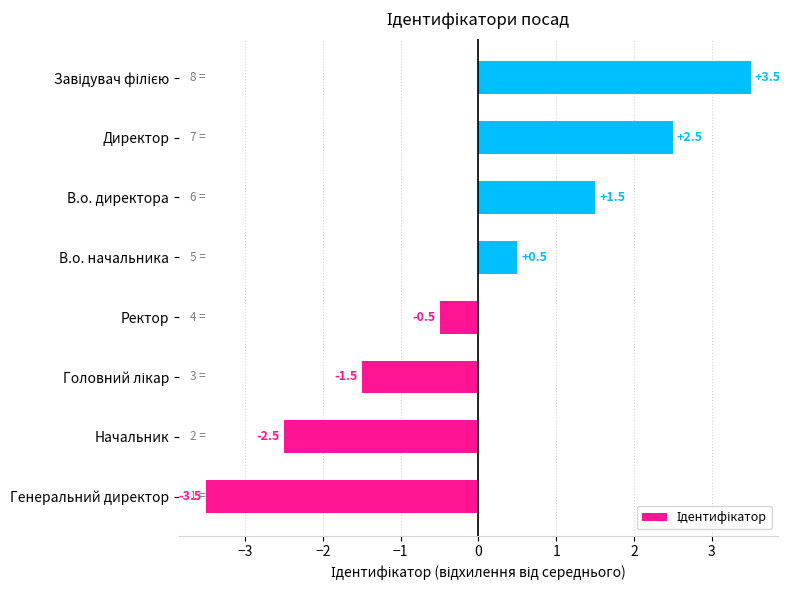

Reading top to bottom, transcribe all the data shown in this chart.

3.5	2.5	1.5	0.5	-0.5	-1.5	-2.5	-3.5